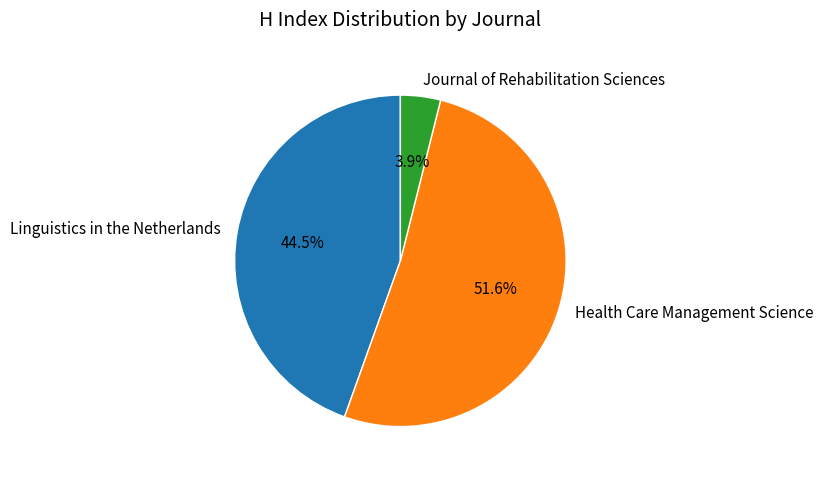

What is the smallest slice in the pie chart?

Journal of Rehabilitation Sciences